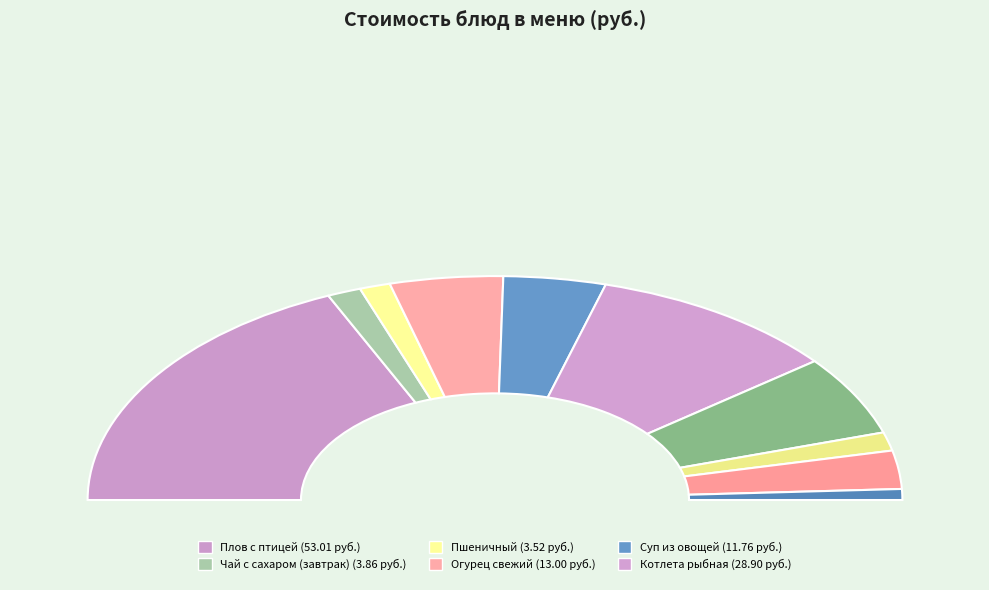

What is the largest slice in the pie chart?

Плов с птицей